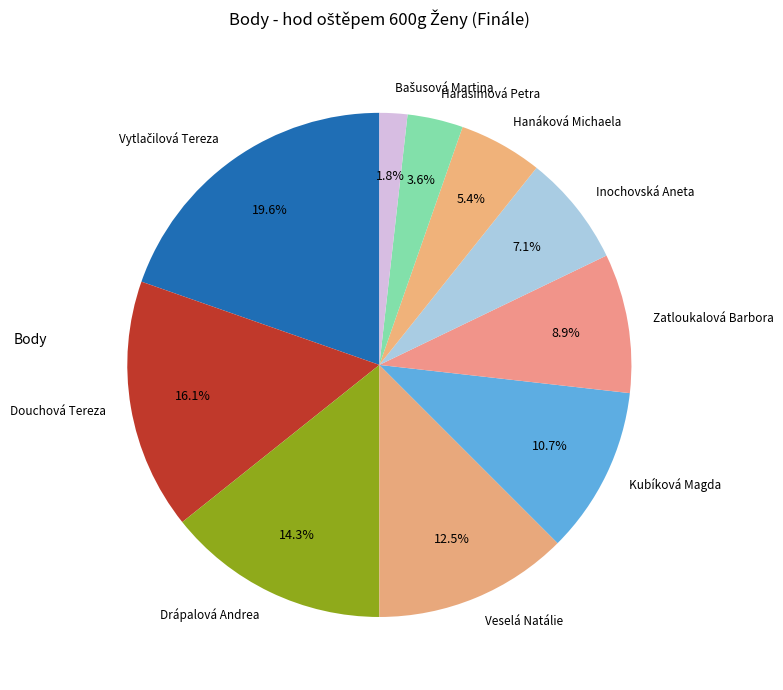

Between Douchová Tereza and Hanáková Michaela, which is larger?

Douchová Tereza